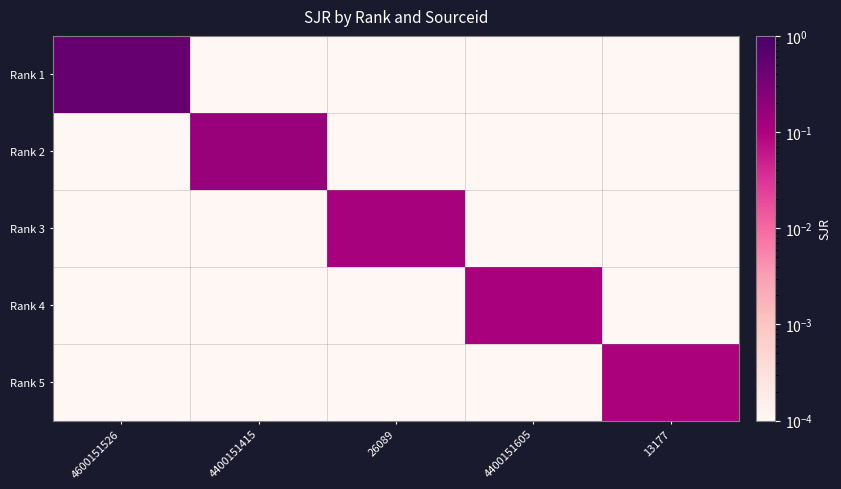

Count the number of categories in the chart.

5